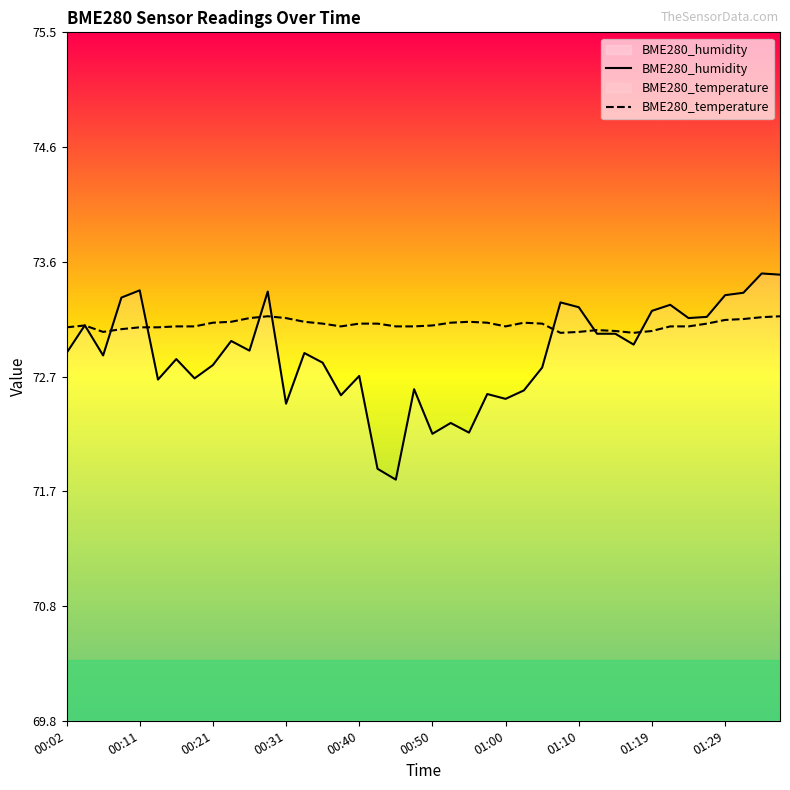

At which category is the sum across all series the highest?

38